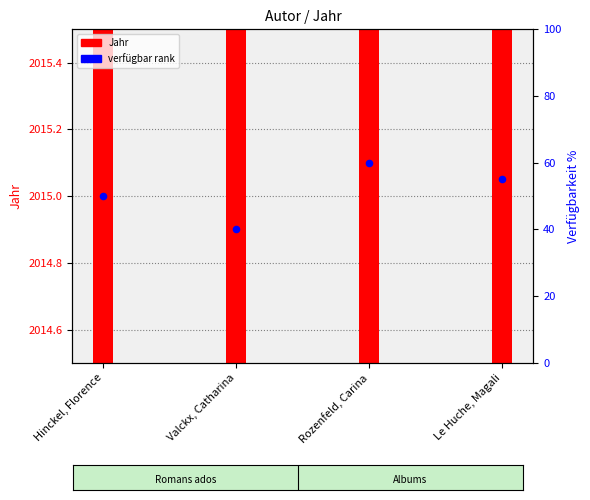

Which series has the largest total across all categories?

Jahr